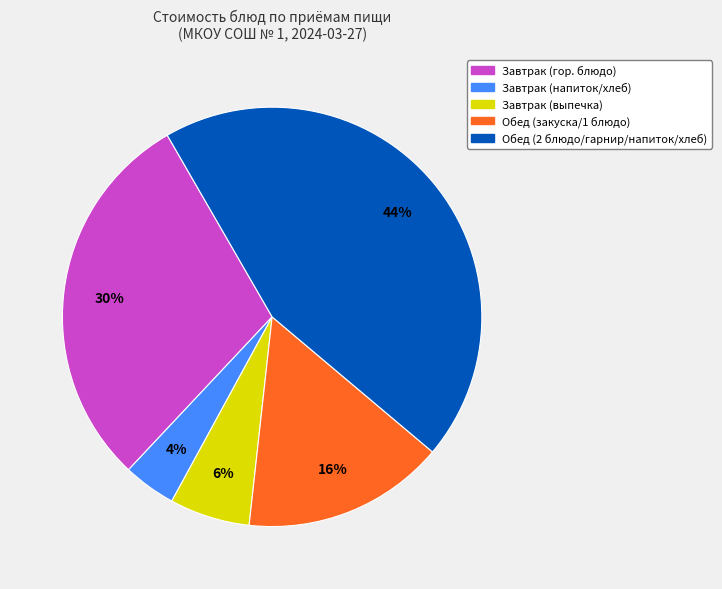

To the nearest percent, what is the difference between the largest and smallest slice percentages?

40%